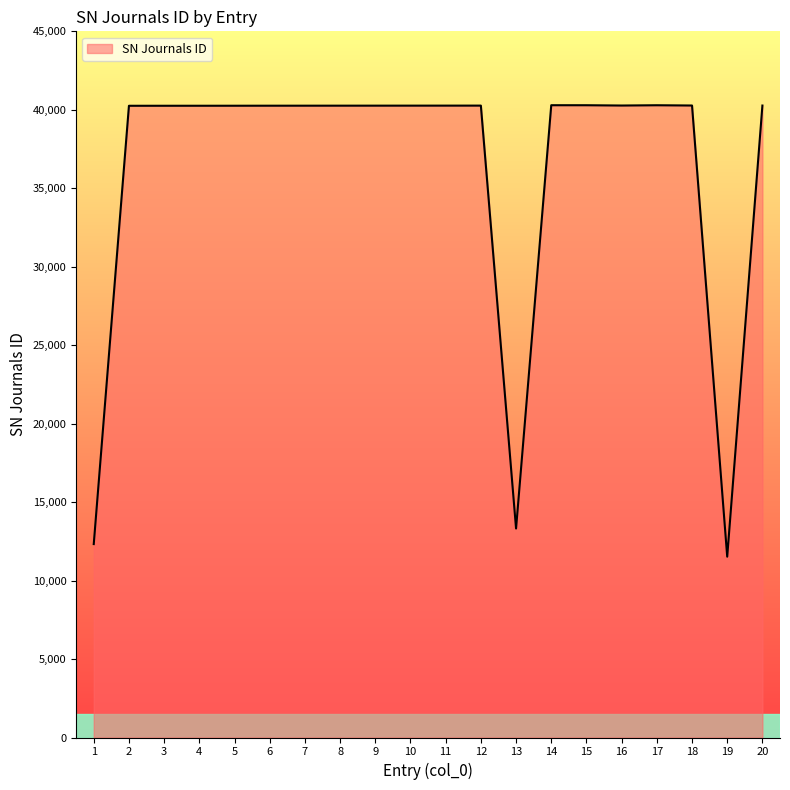

What is the difference between the maximum and minimum values?

28769